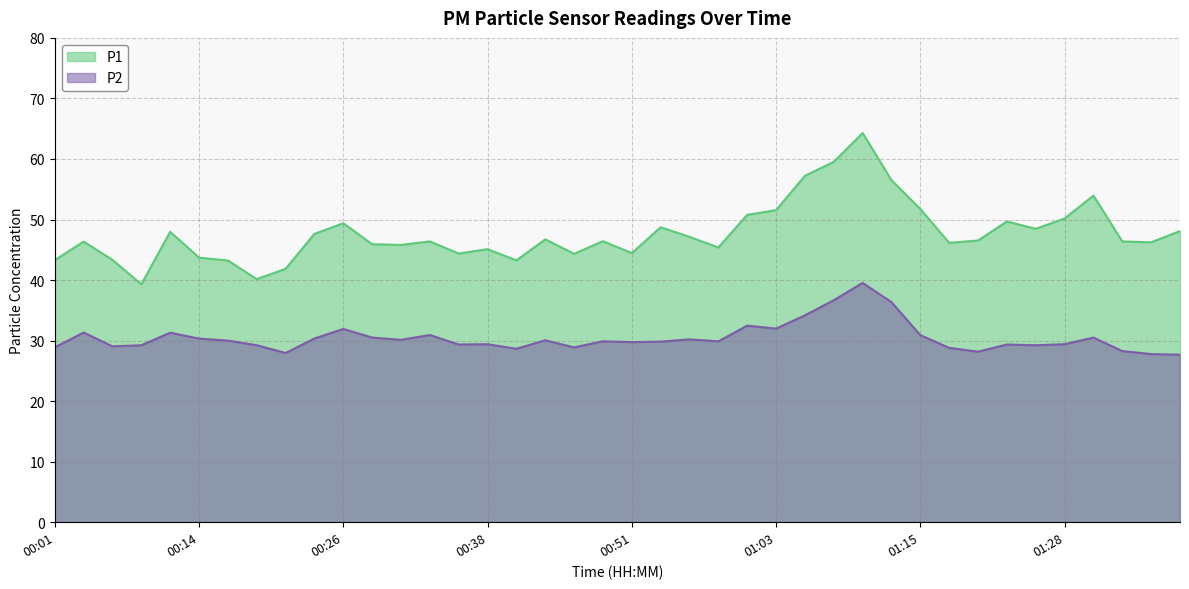

The P2 series shows 15.6 at 00:51. True or false?

False